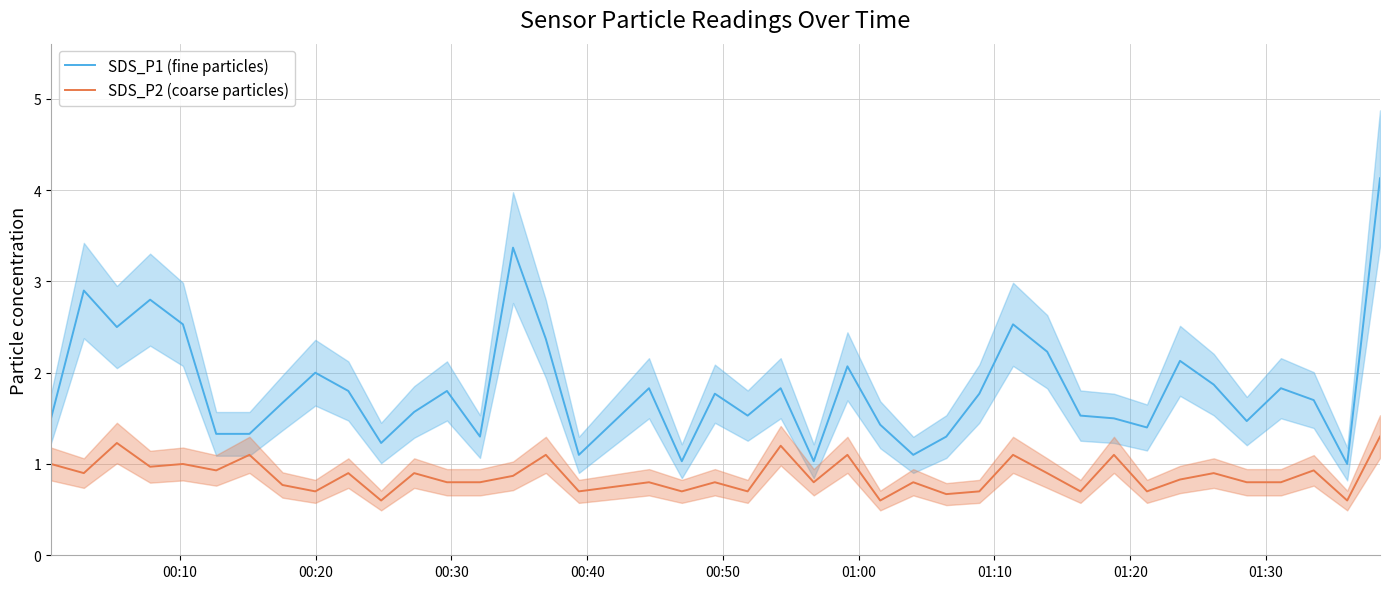

Which series has the largest total across all categories?

SDS_P1 (fine particles)